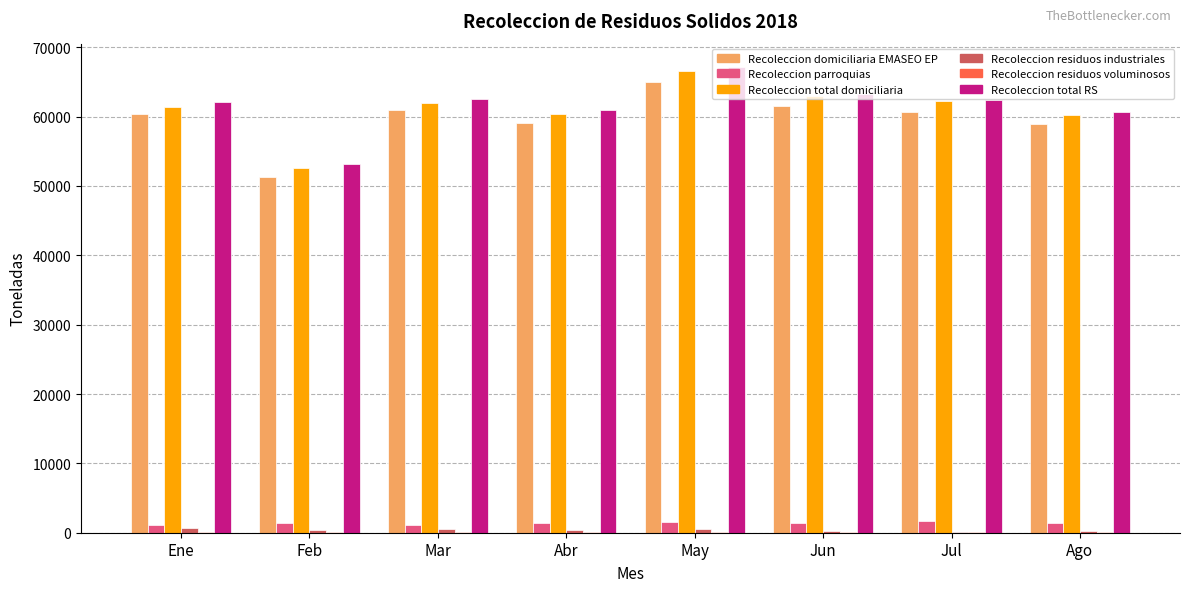

Is it true that Recoleccion parroquias equals 1586.1 at May?

True